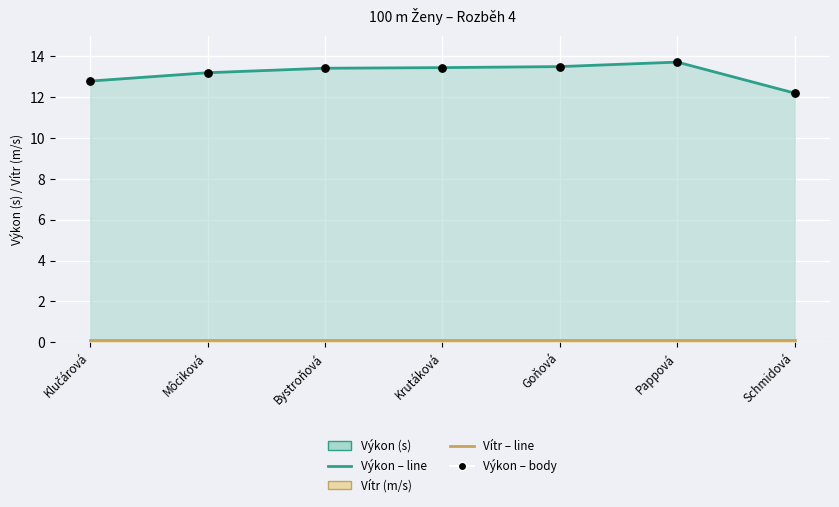

Is the value of Vítr – line at Pappová greater than the value of Výkon – body at Krutáková?

No